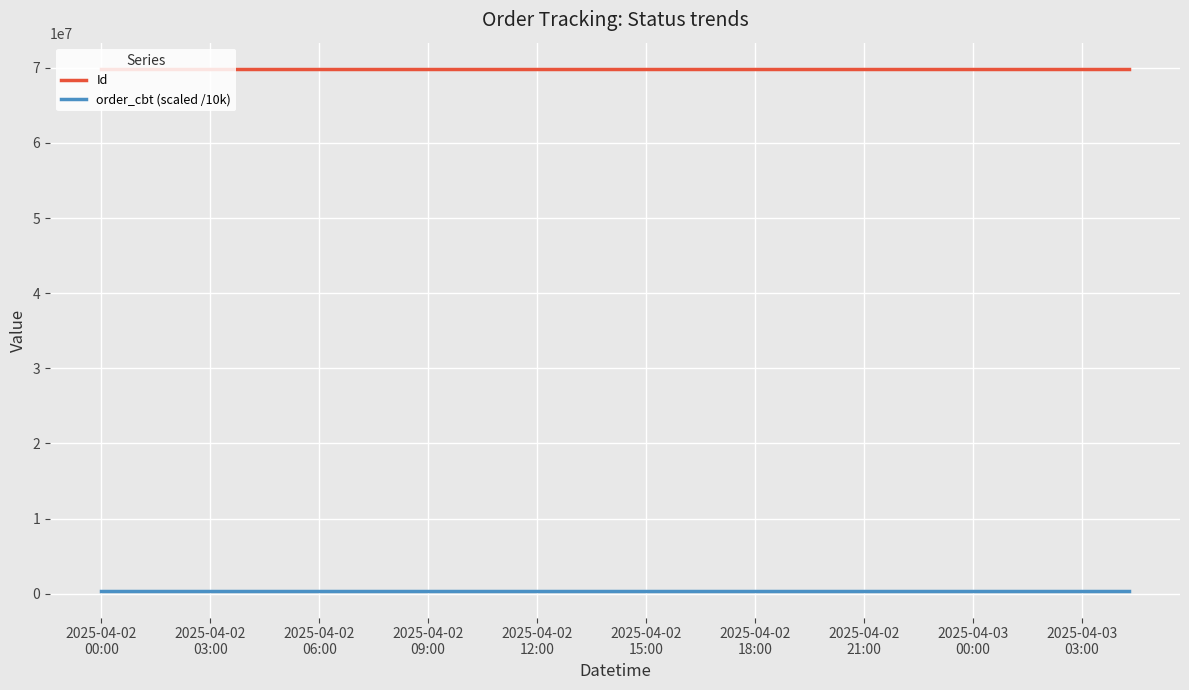

True or false: Id and order_cbt (scaled /10k) intersect in this chart.

False